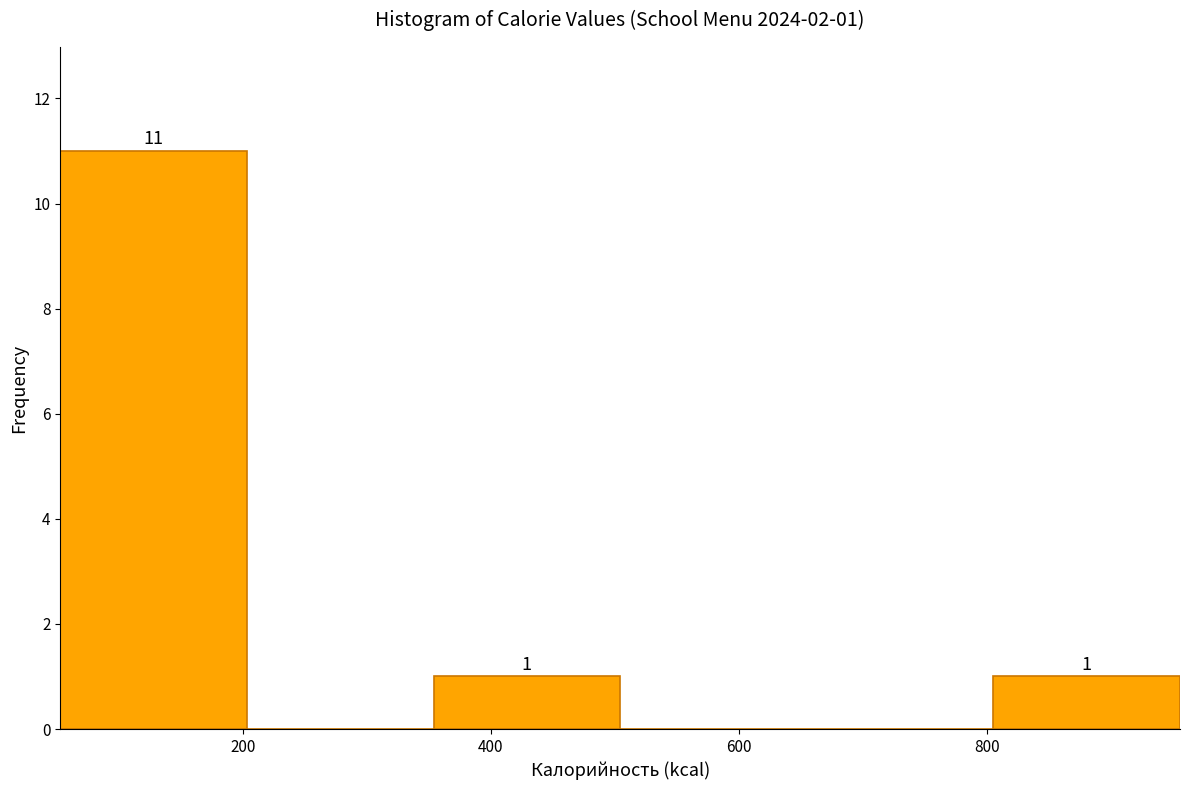

Over which range of the x-axis is the bar tallest?

60 to 200